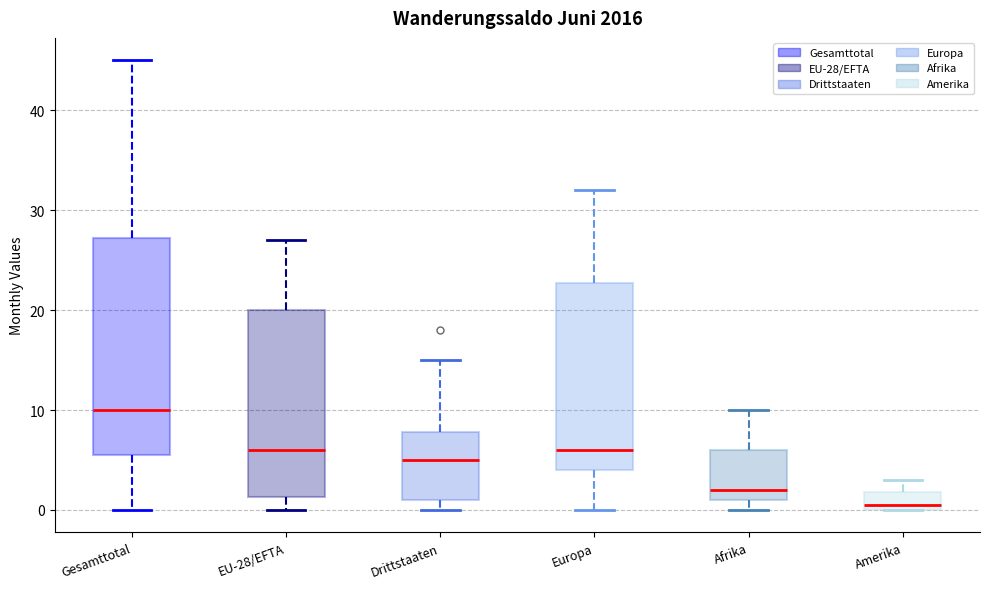

Reading left to right, read every box against the y-axis: the position of its median line, the range the box covers, and the ends of its whiskers. The values are not printed on the chart, so give them approximately, as read against the axis.

Gesamttotal: median 10, box 6 to 27, whiskers 0 to 45
EU-28/EFTA: median 6, box 1 to 20, whiskers 0 to 27
Drittstaaten: median 5, box 1 to 8, whiskers 0 to 15
Europa: median 6, box 4 to 23, whiskers 0 to 32
Afrika: median 2, box 1 to 6, whiskers 0 to 10
Amerika: median 1, box 0 to 2, whiskers 0 to 3